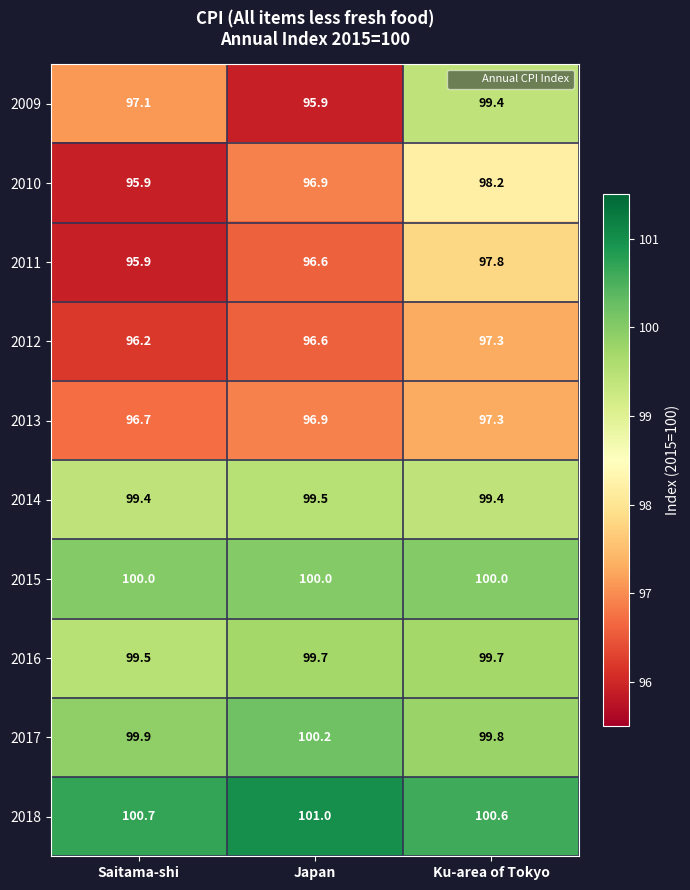

What is the sum of all 2016 values?

298.9